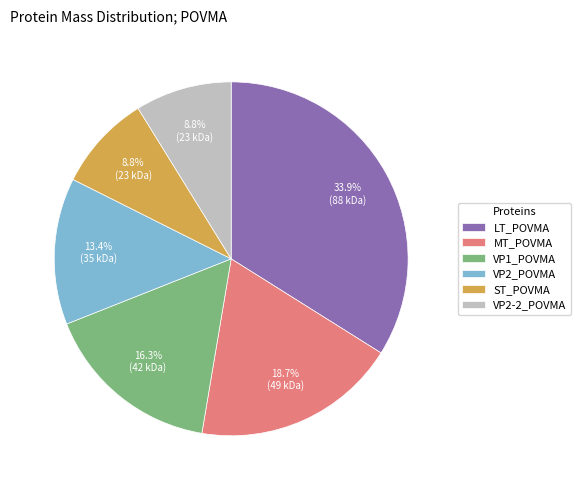

Does ST_POVMA account for over 50% of the chart?

No